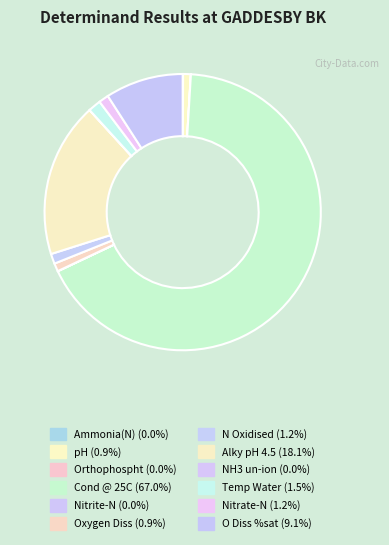

Between Temp Water and Ammonia(N), which is larger?

Temp Water